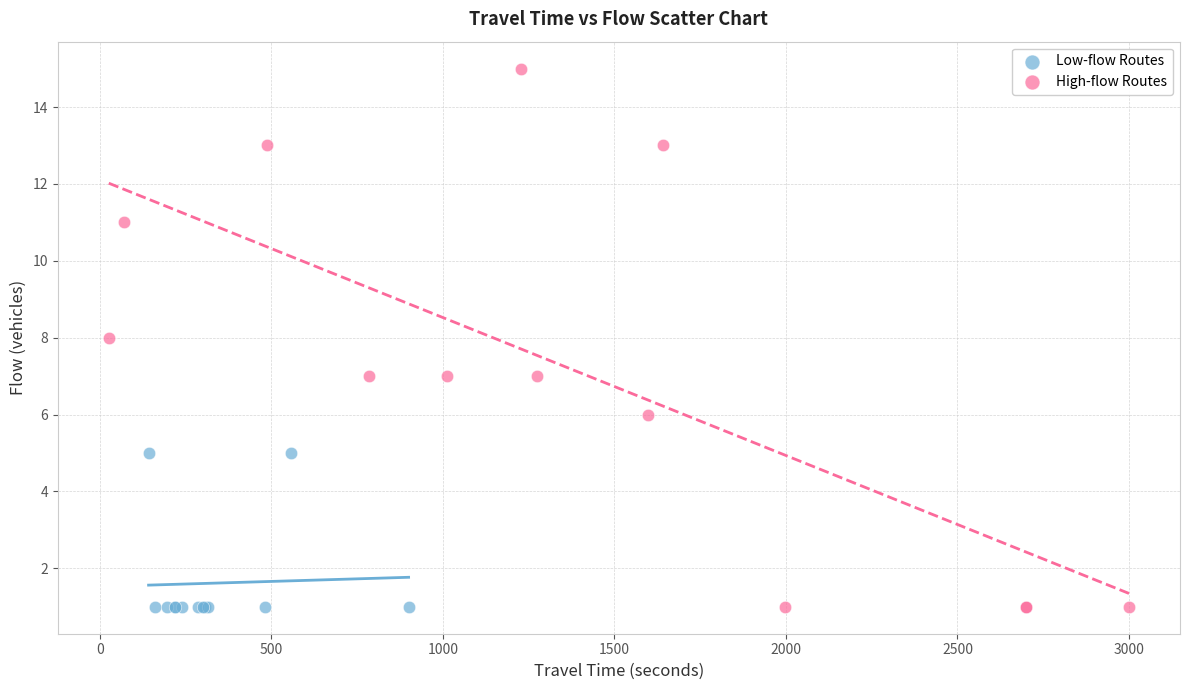

Which series has the widest spread of Y values?

High-flow Routes